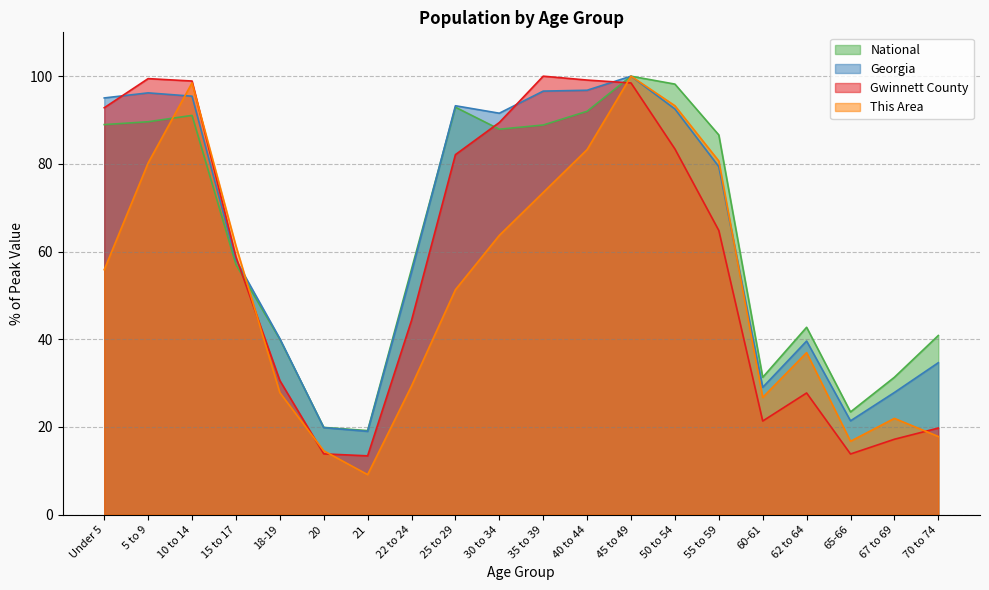

What is the difference between the This Area values at 70 to 74 and 10 to 14?

80.7